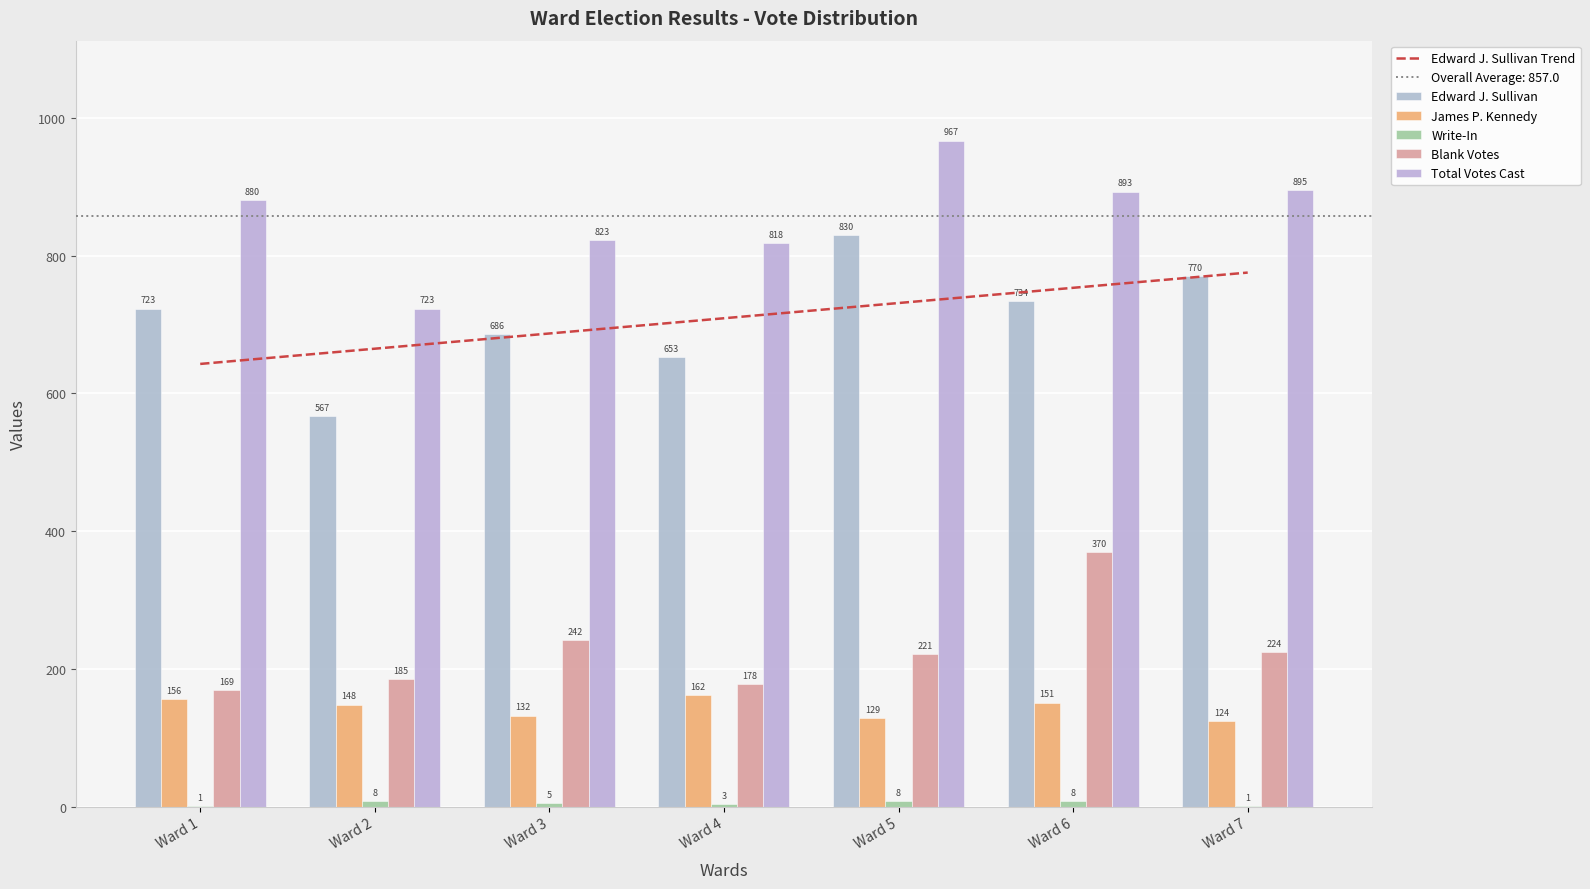

Which category has the highest value across all series?

Ward 5